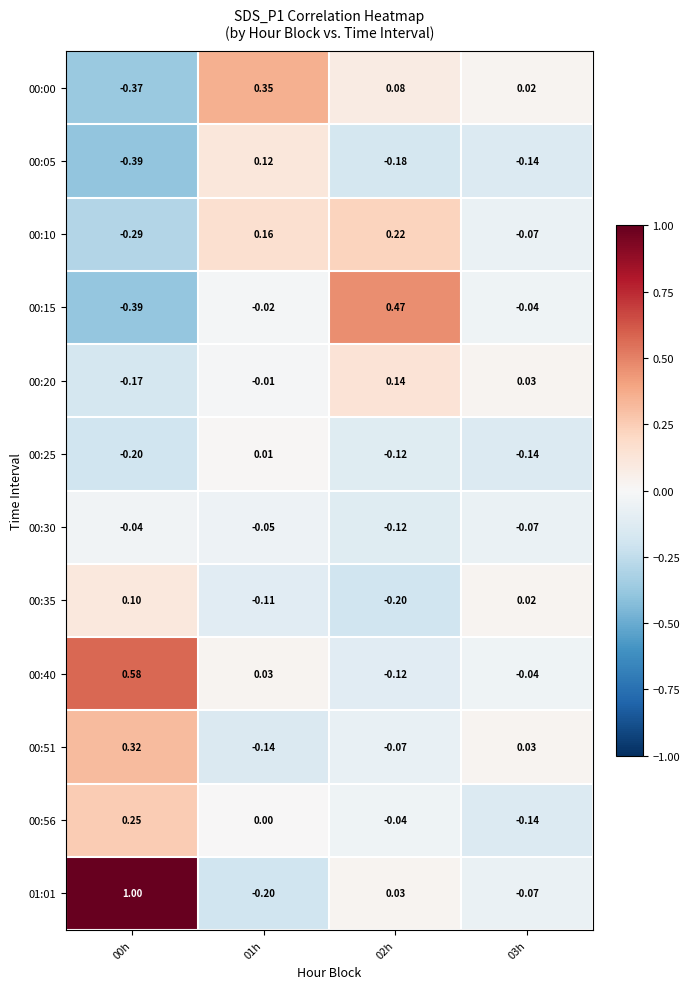

Is the value of 00:51 at 03h greater than the value of 00:05 at 03h?

Yes